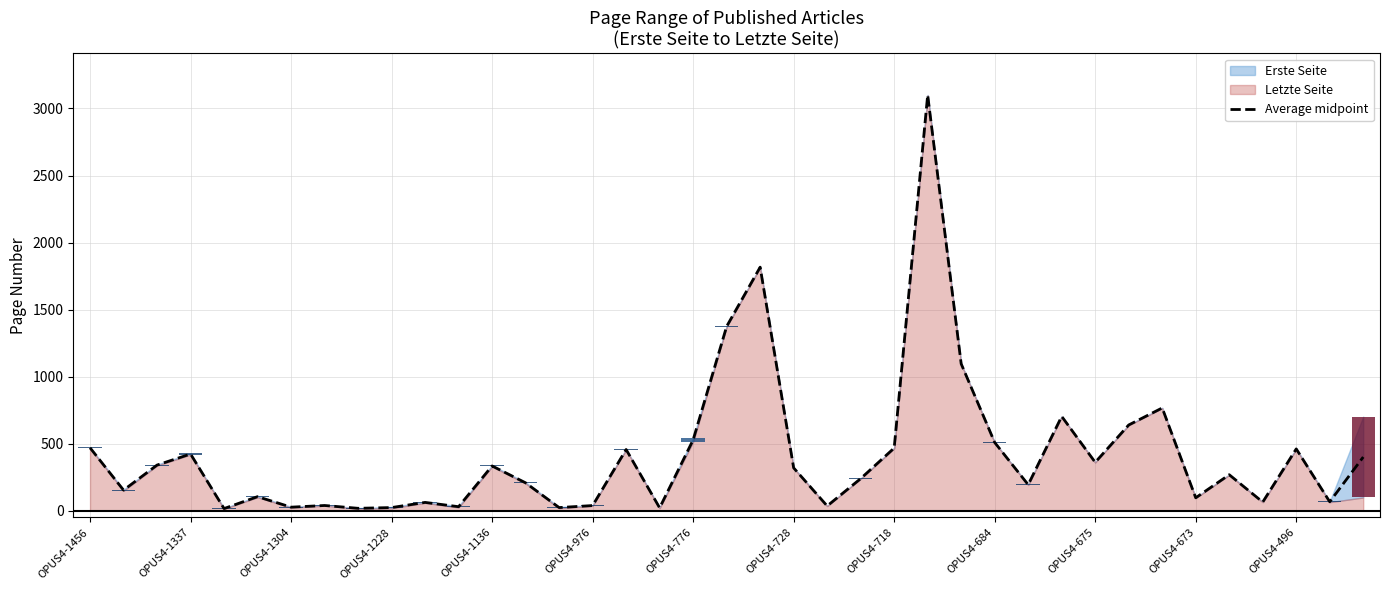

Is it true that Average midpoint equals 528.5 at OPUS4-776?

True